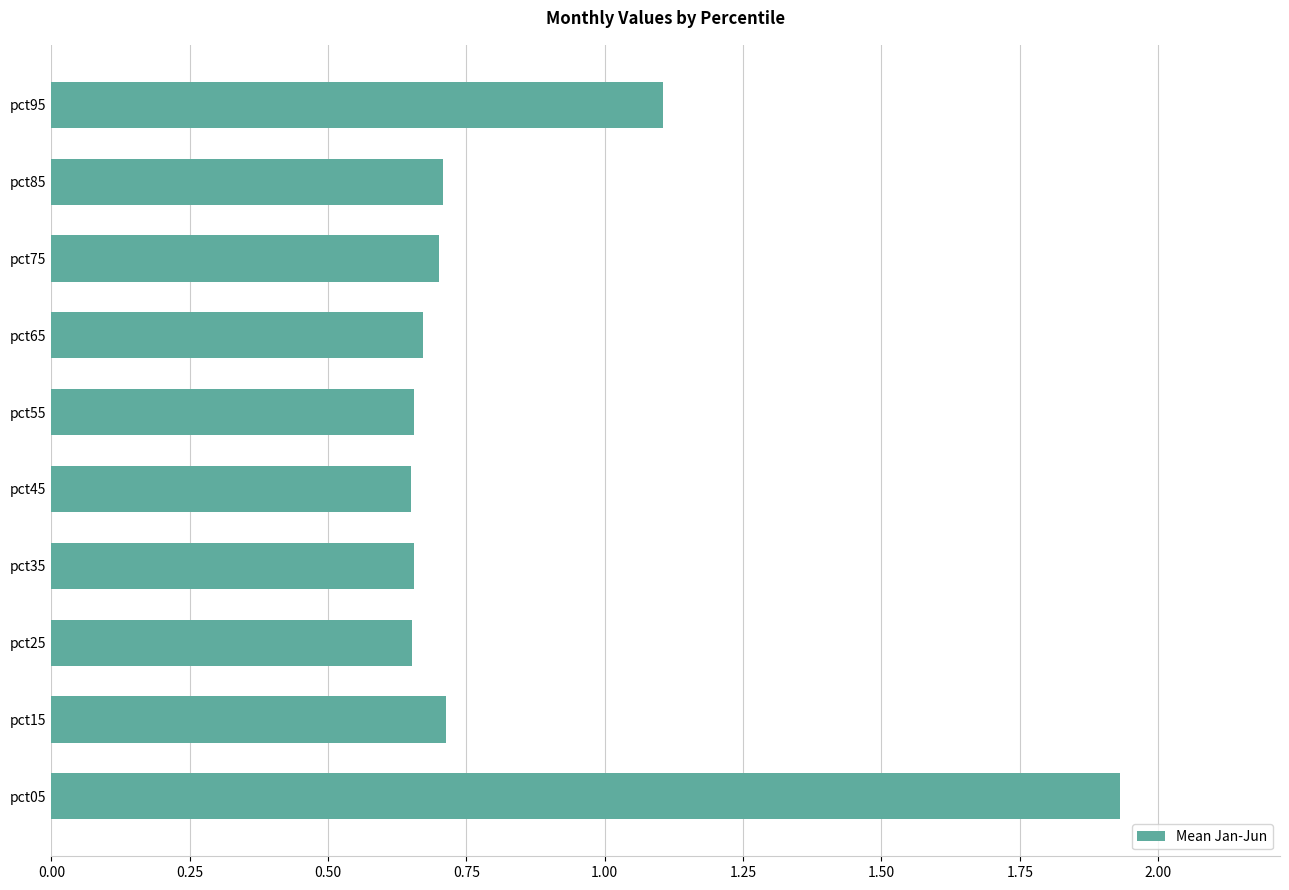

Are the bars grouped side by side (vs. stacked)?

No